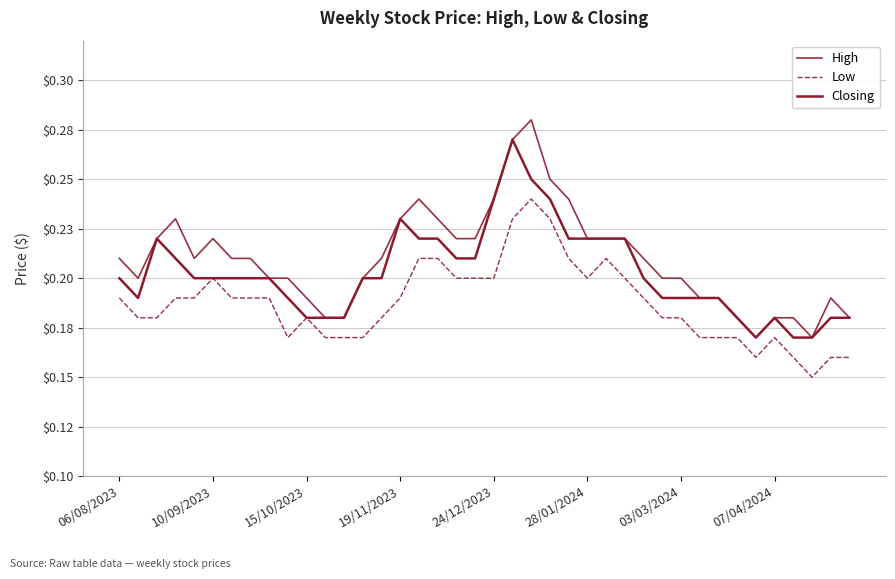

What is the value of the Closing point at the 19th from the left?

0.2